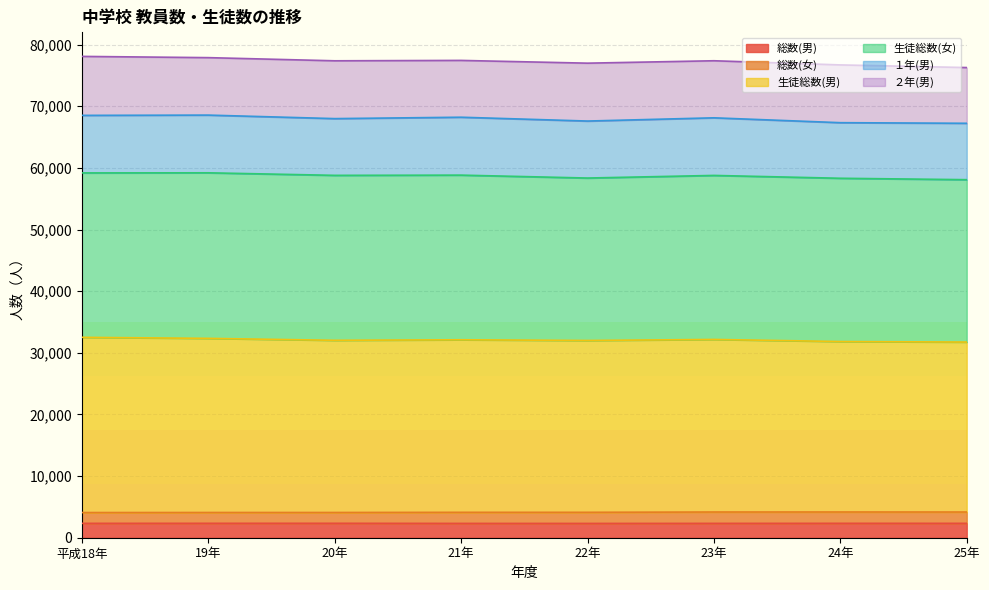

What is the maximum value for 総数(男)?

2341